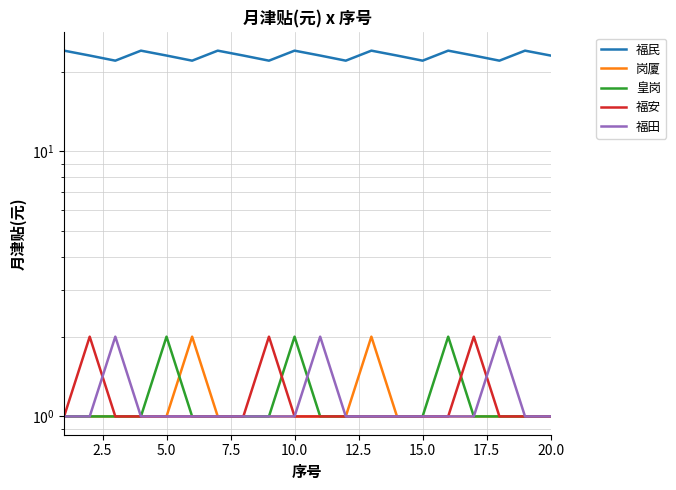

Which series has the largest range (max minus min)?

福民